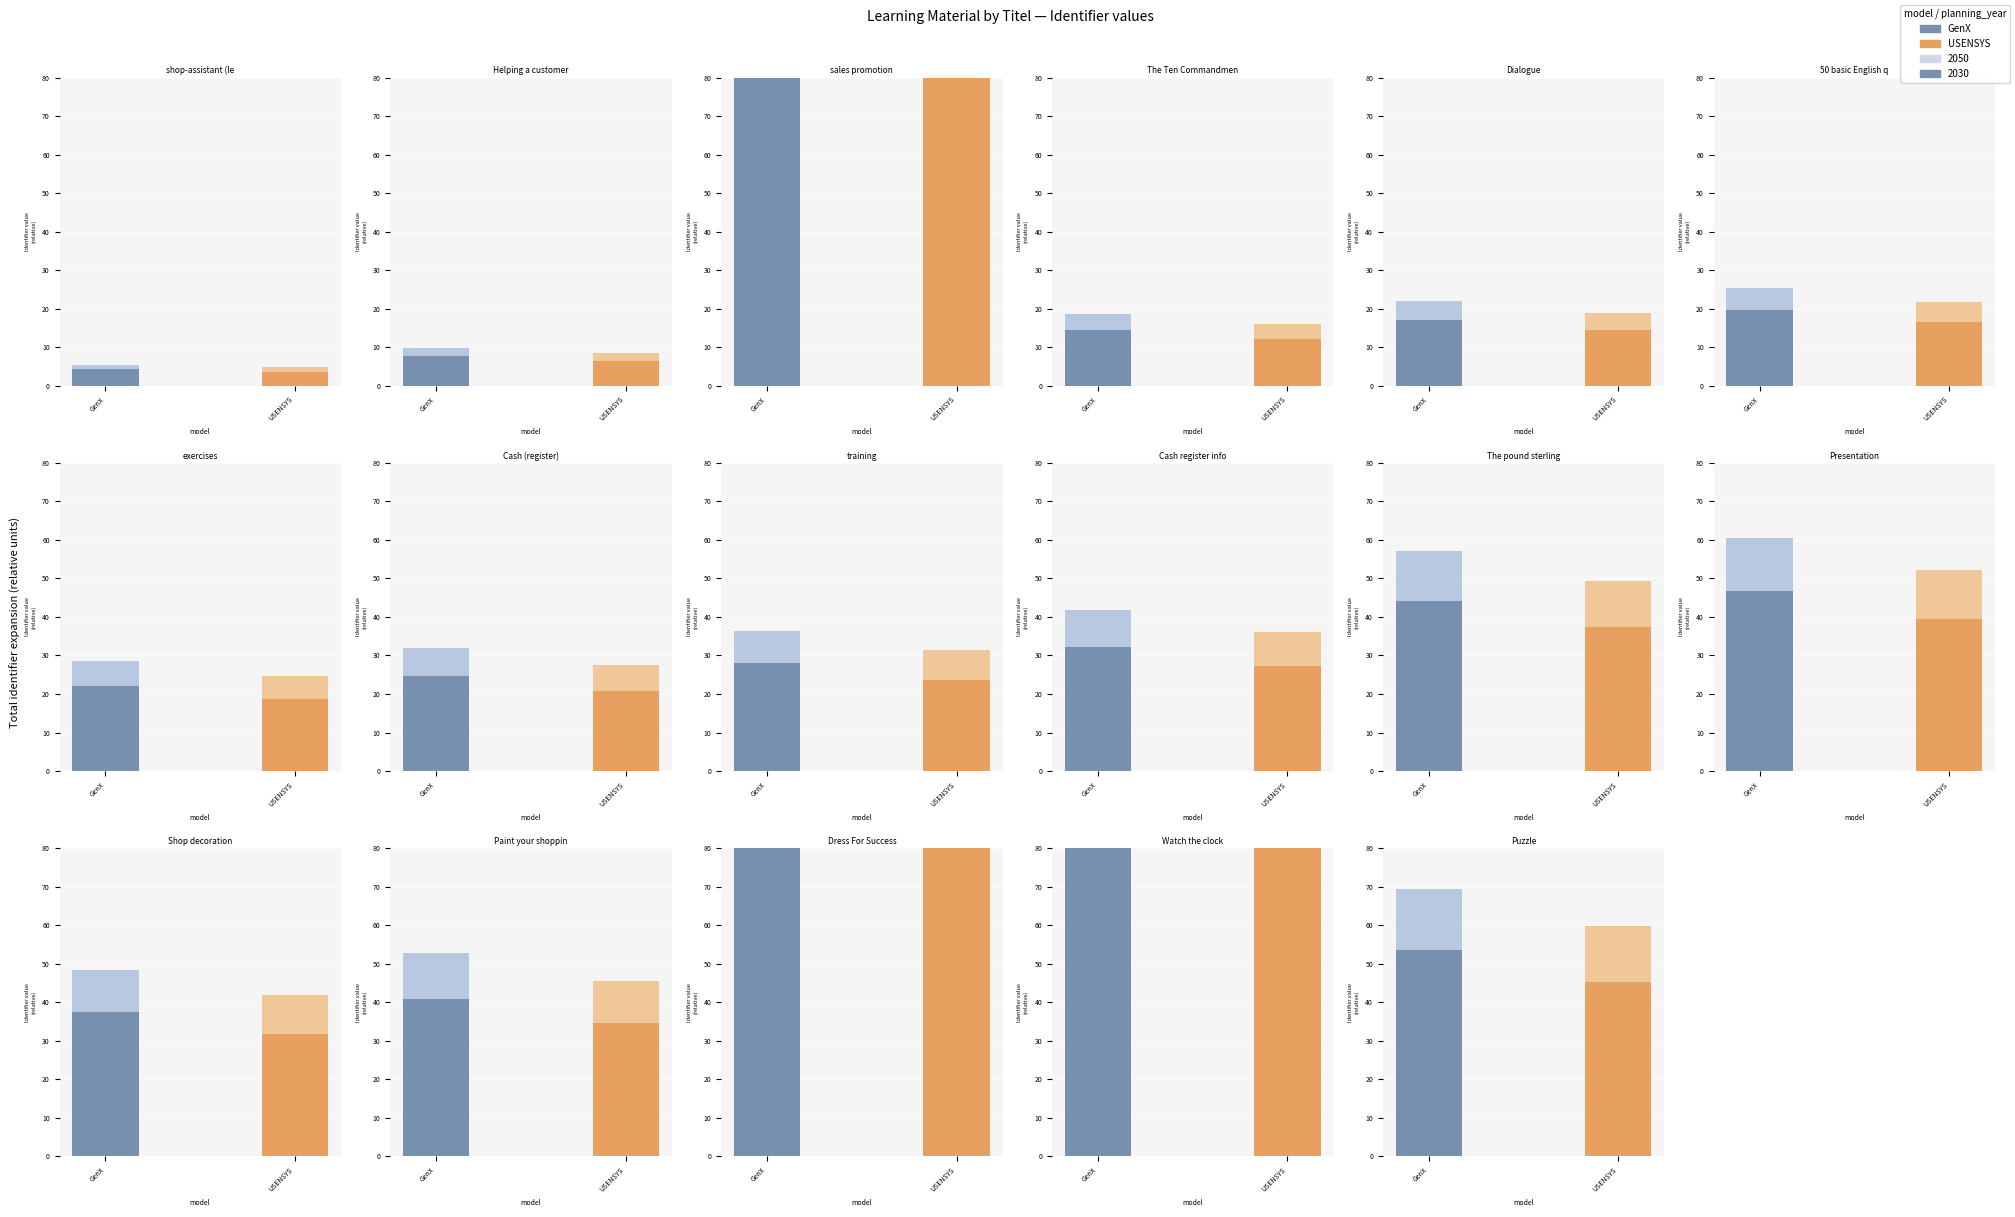

Rank the categories by value from highest to lowest.

sales promotion, Watch the clock, Dress For Success, Puzzle, Presentation, The pound sterling, Paint your shopping bag, Shop decoration, Cash register information, training, Cash (register), exercises, 50 basic English questions, Dialogue, The Ten Commandments of Customer Service, Helping a customer, shop-assistant (level 2)